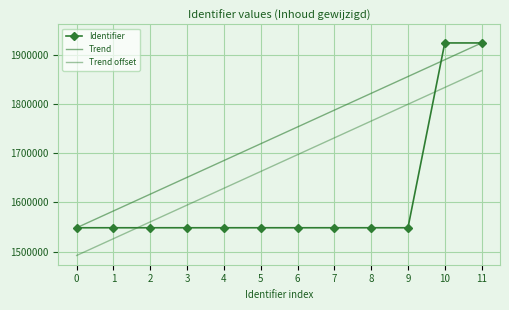

Which series has the largest total across all categories?

Trend